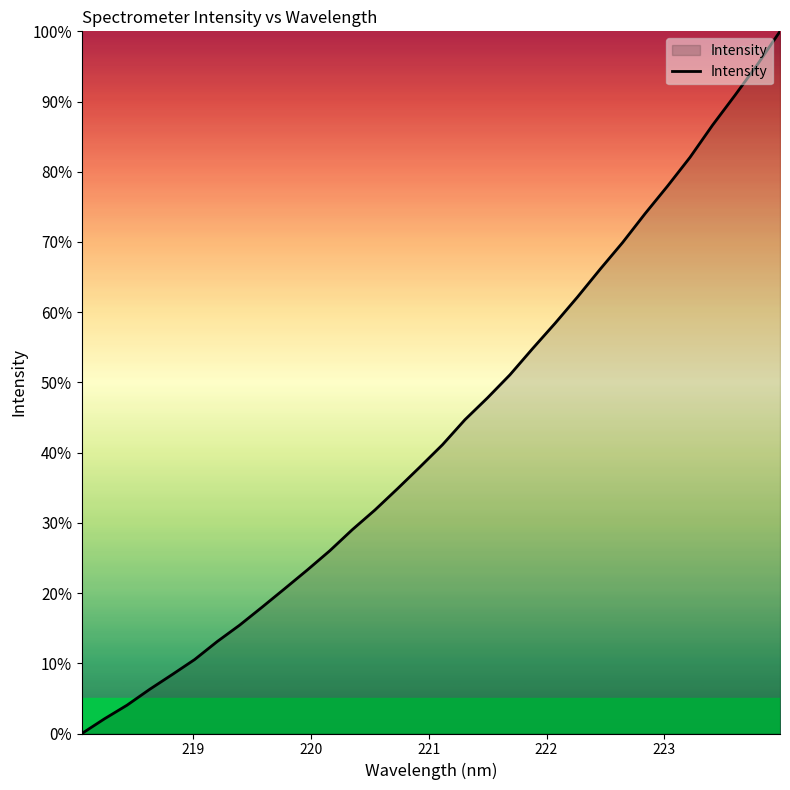

Reading right to left, transcribe all the data shown in this chart.

100.0	95.3	90.9	86.6	82.1	78.0	74.0	69.9	66.1	62.2	58.4	54.8	51.1	47.8	44.7	41.1	38.0	34.9	31.8	29.0	26.0	23.3	20.6	18.0	15.4	13.1	10.5	8.4	6.3	4.0	2.1	0.0